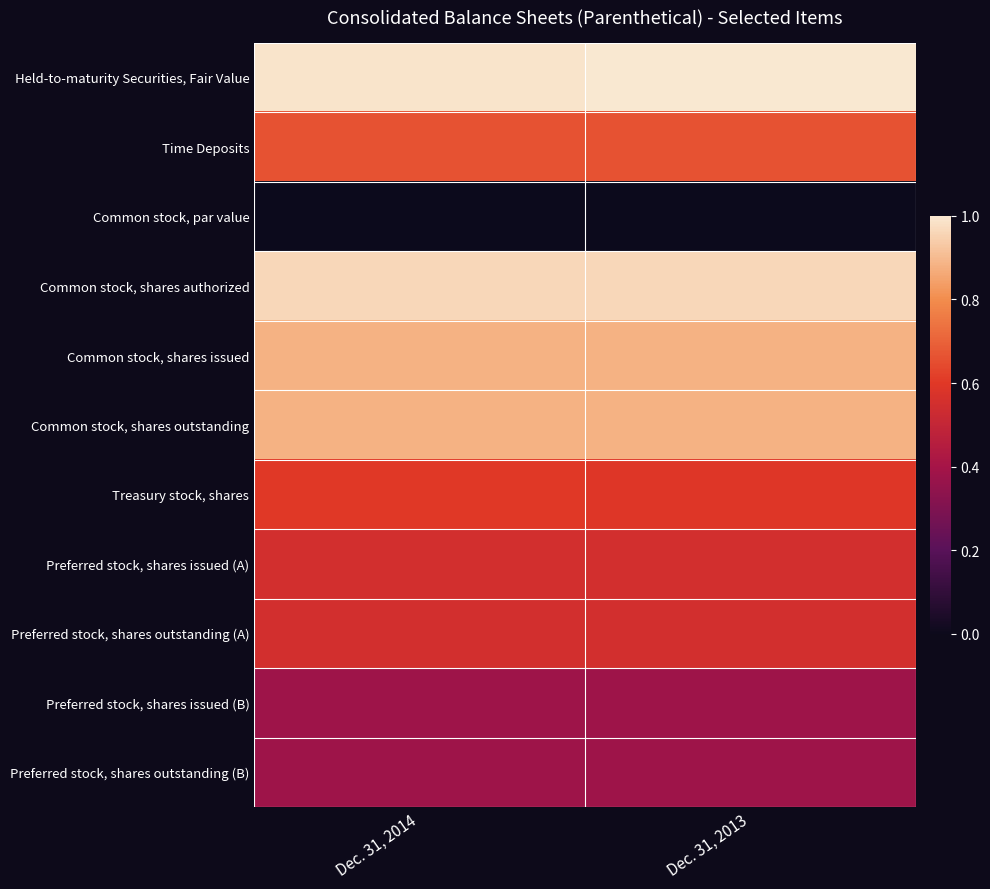

At which category is the sum across all series the highest?

Dec. 31, 2014